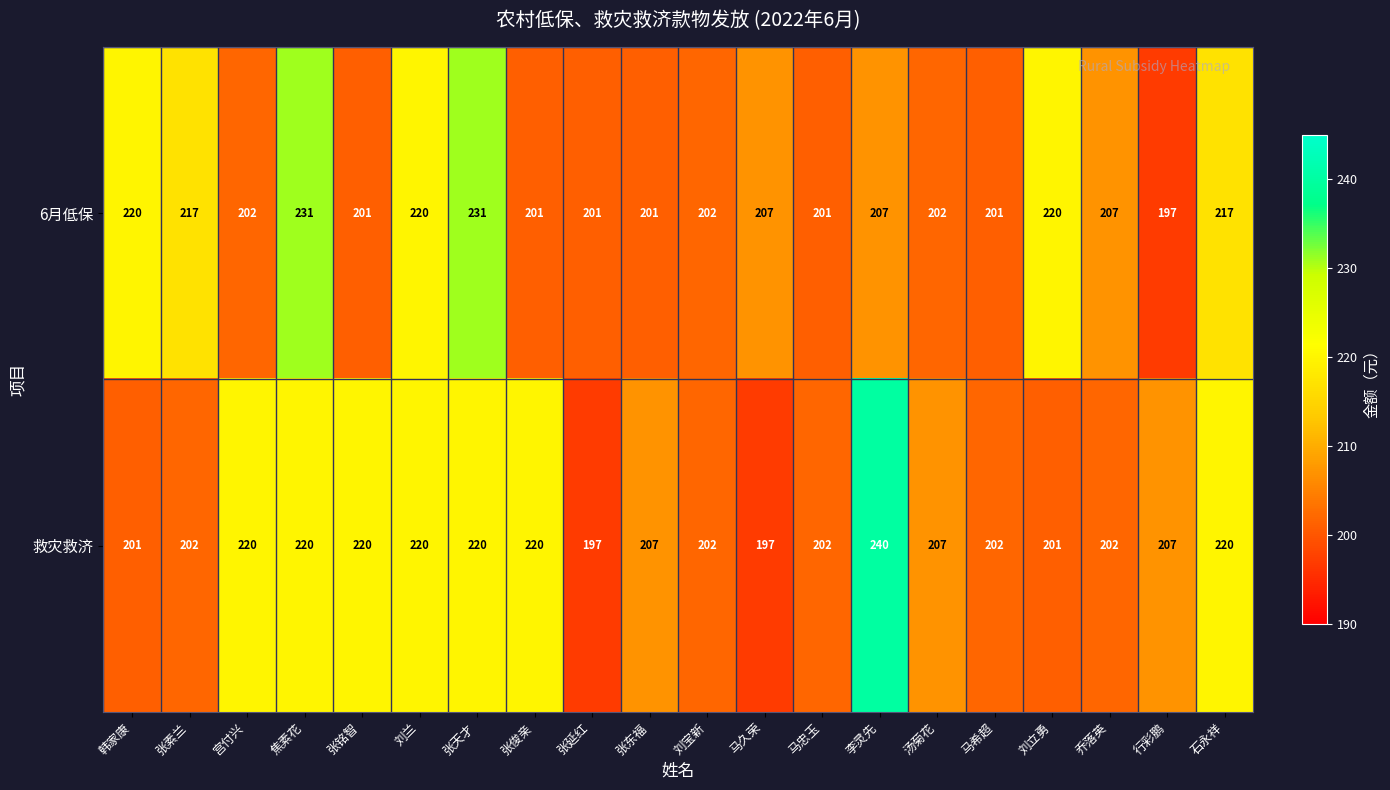

Read the 6月低保 value at 刘兰.

220